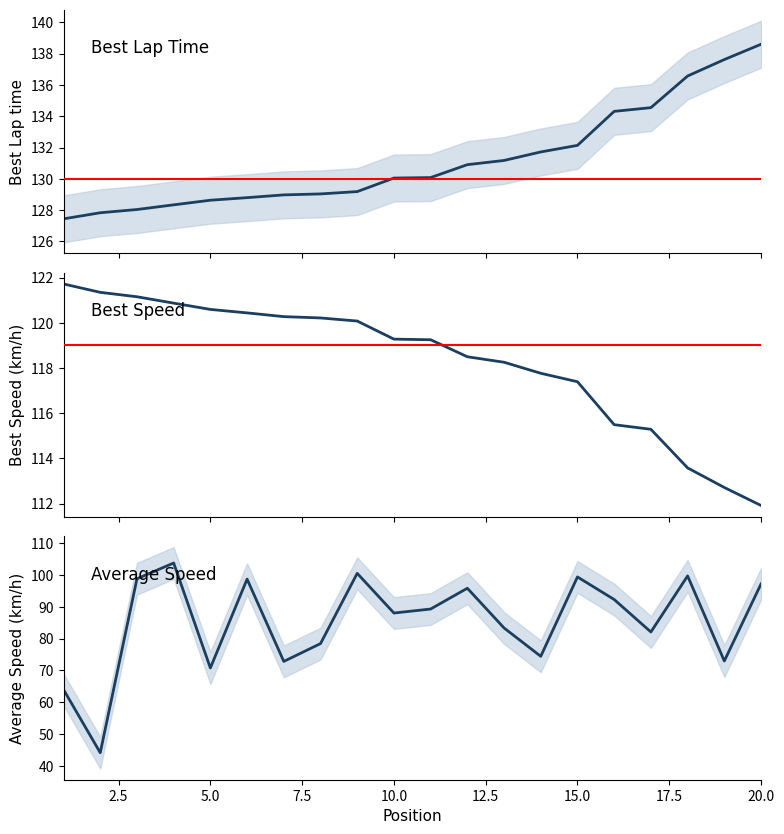

Rank the series at 15.0 from highest to lowest value.

Best Lap time, Best Speed, Average Speed